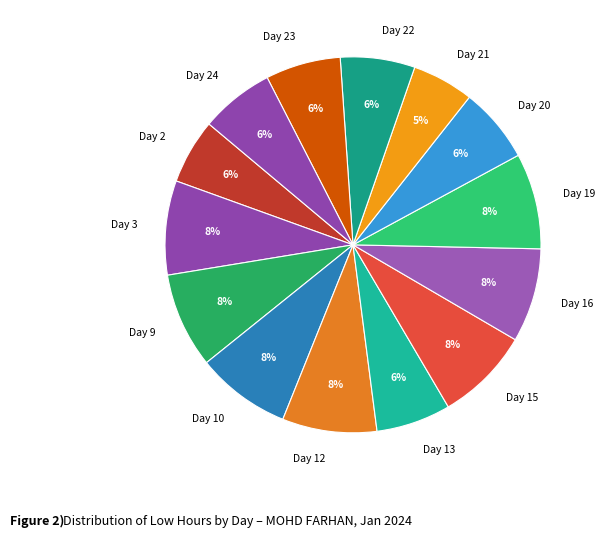

To the nearest percent, what is the difference between the Day 16 and Day 21 slice percentages?

3%